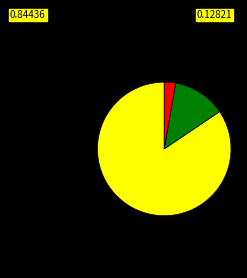

Is there a majority slice in this chart?

Yes